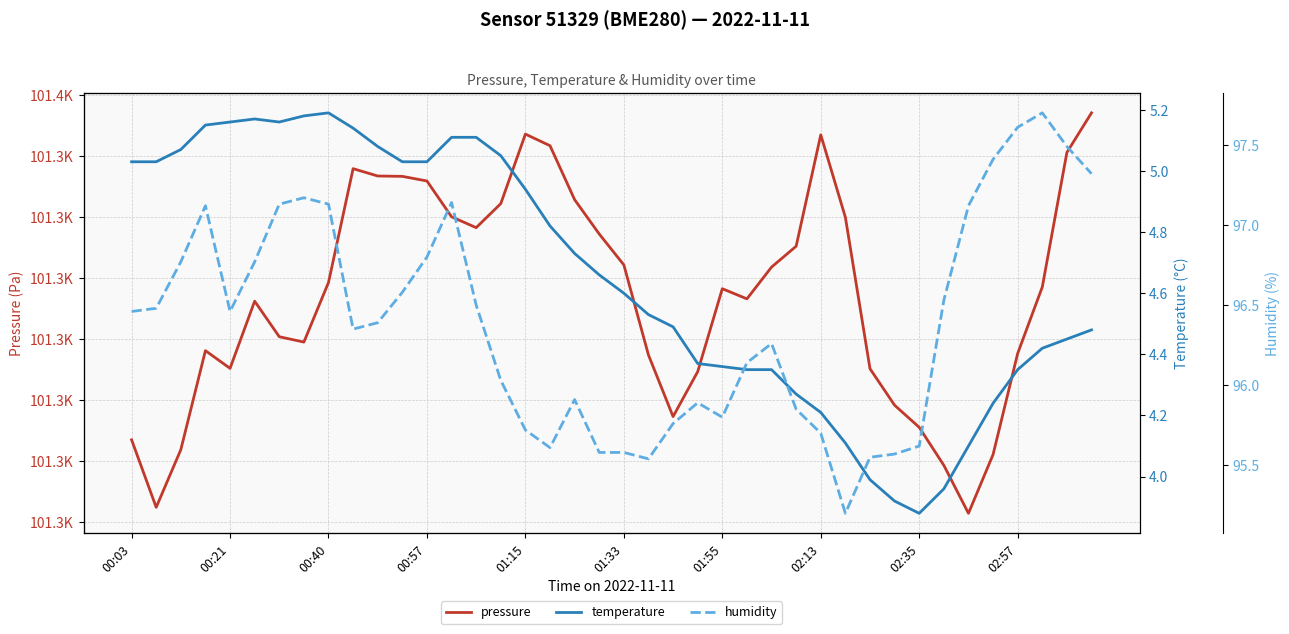

What is the maximum value shown in the chart?

101353.5